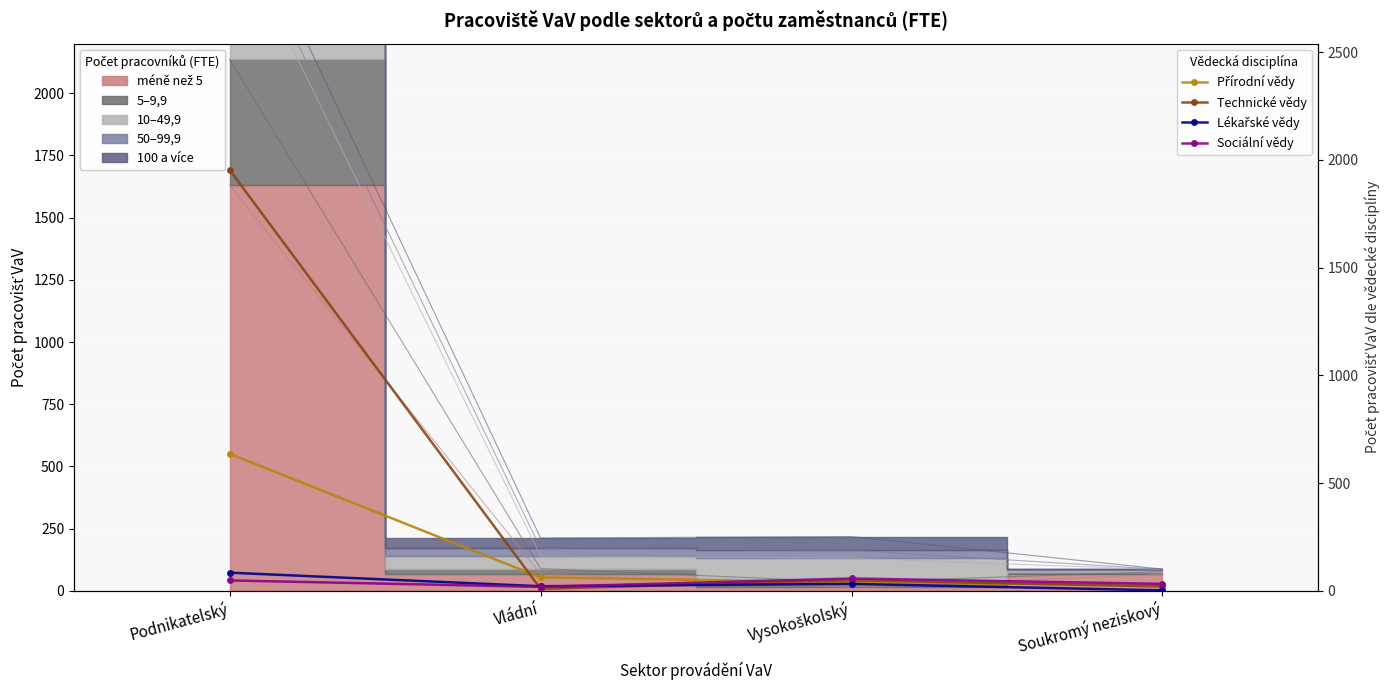

Read the Sociální vědy value at Vysokoškolský, to the nearest 10.

60